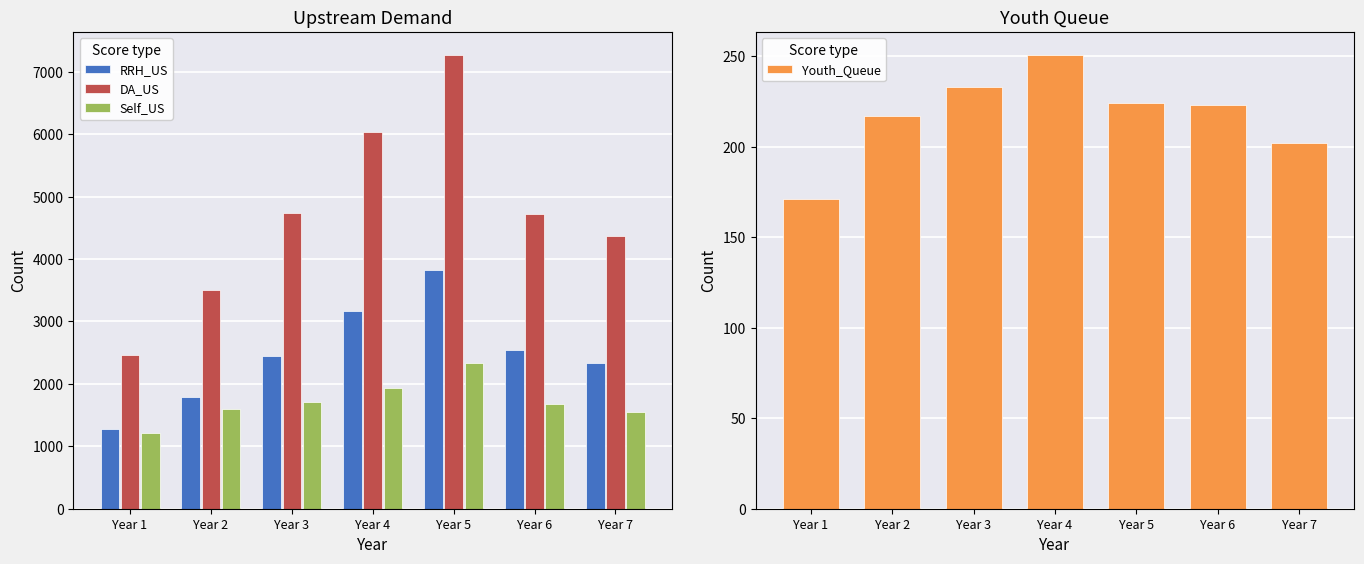

How many groups of bars are there?

7